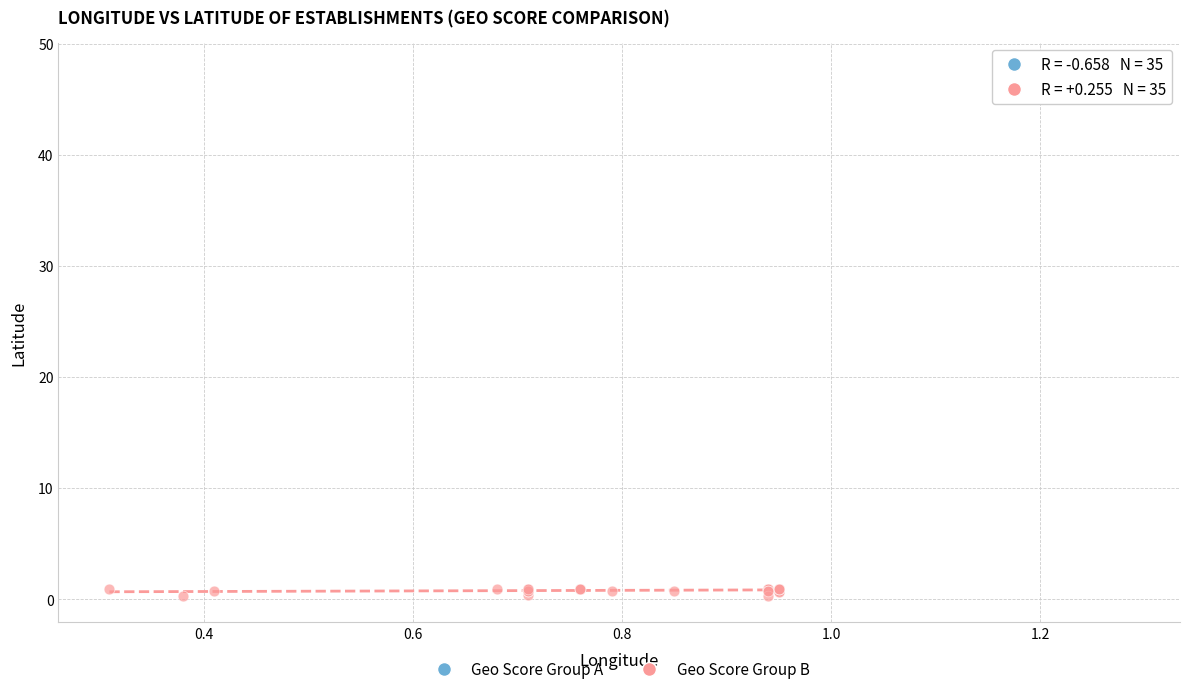

Which series contains the highest Y value?

Geo Score Group A